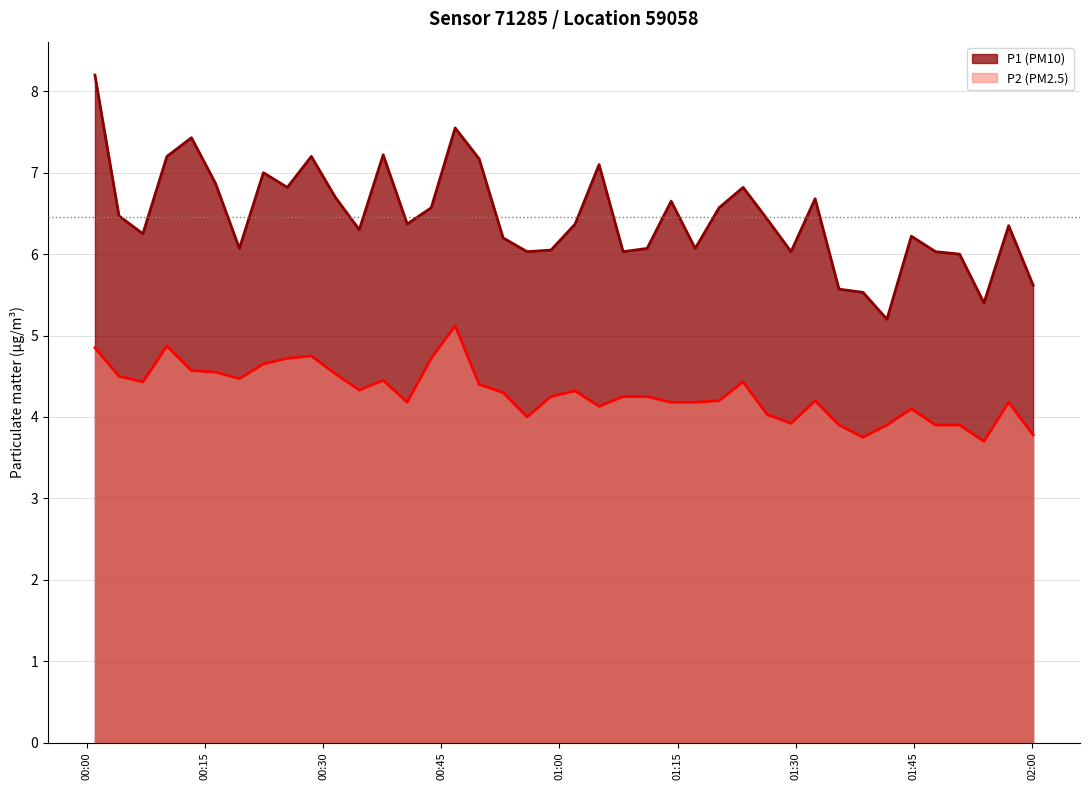

At which category does P2 reach its first local valley?

2022-11-22T00:07:08